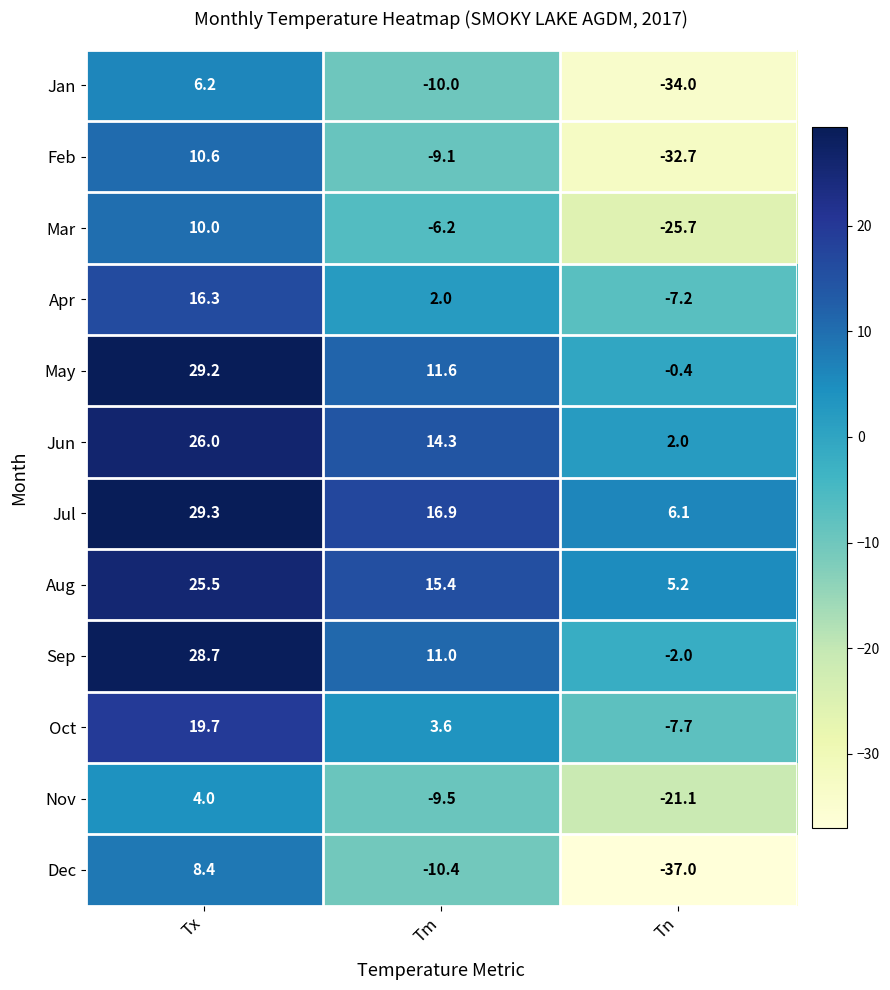

What is the difference between the maximum and minimum values in the Feb series?

43.3